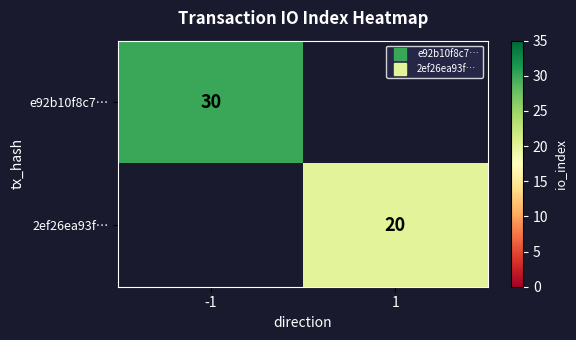

What is the approximate value of e92b10f8c7… at -1?

30.0